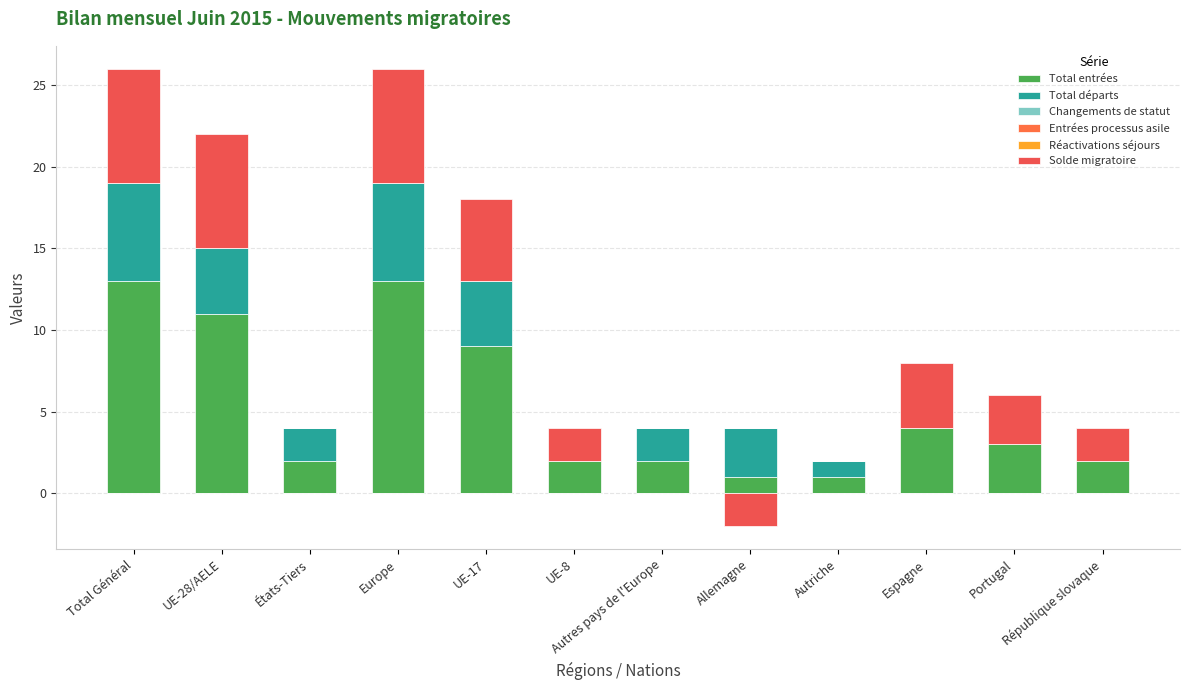

Which series has the largest range (max minus min)?

Total entrées